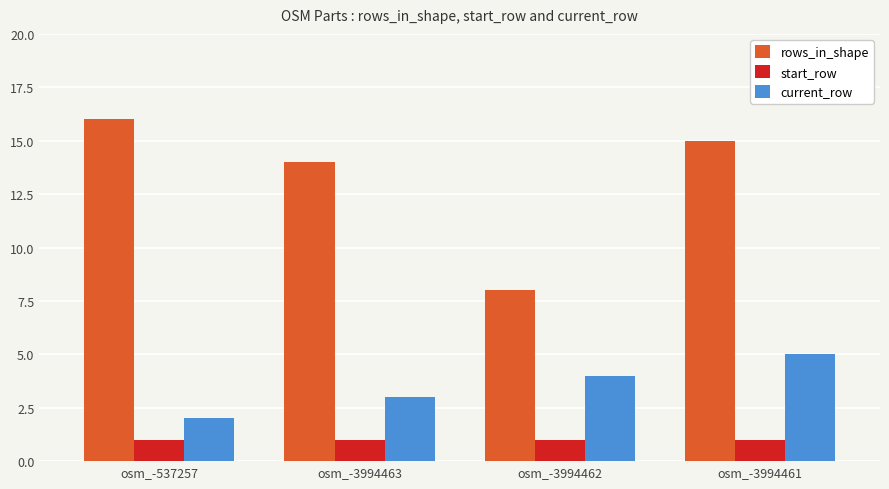

At which category is the sum across all series the highest?

osm_-3994461